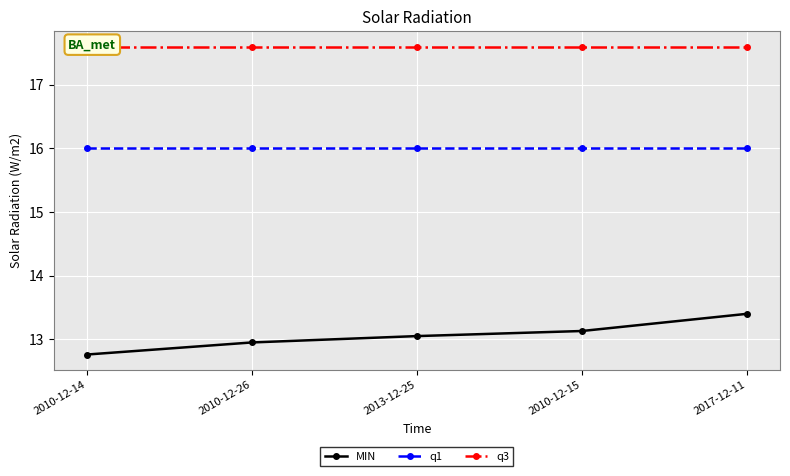

What is the difference between the MIN values at 2013-12-25 and 2010-12-15?

0.1